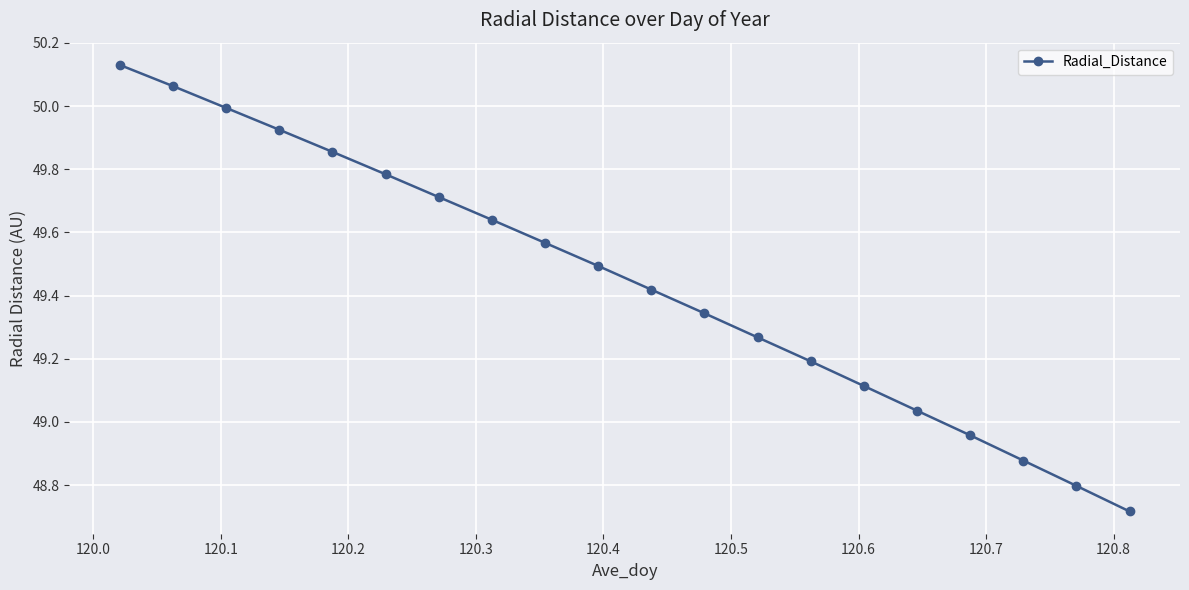

True or false: the data has more than 0 interior local peaks.

False